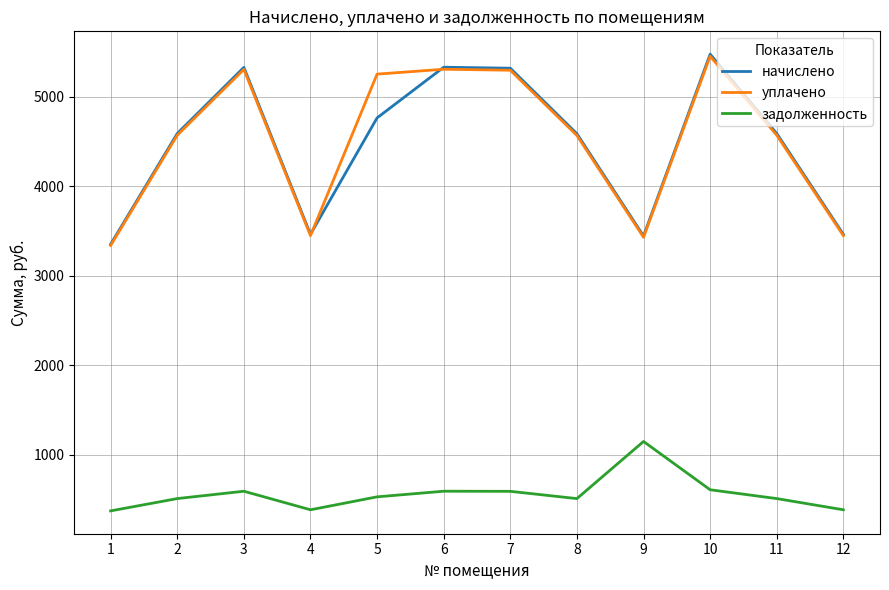

What is the spread (max minus min) of values at 10?

4867.4